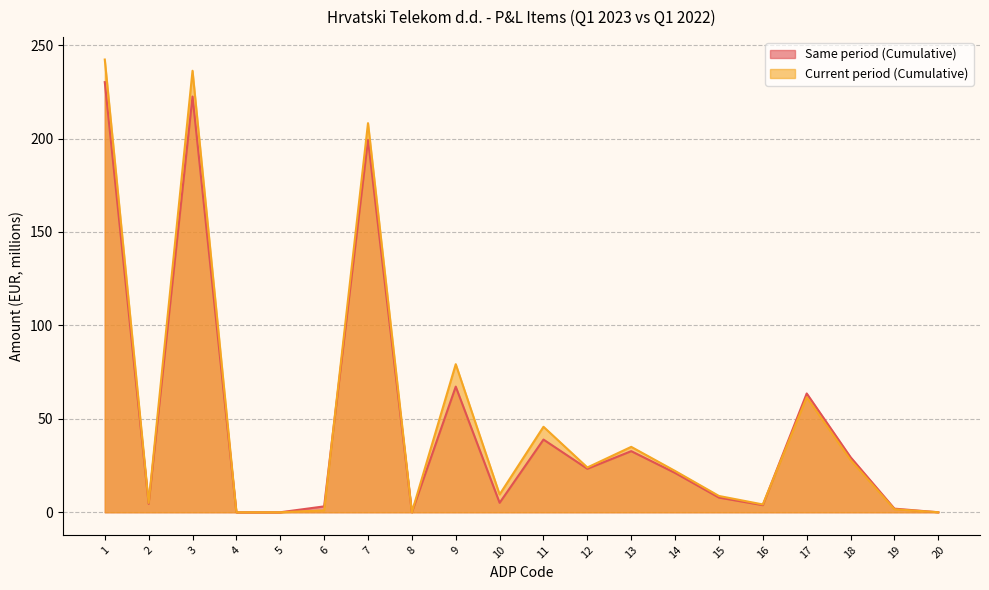

What is the total value across all series at 16?

8.0